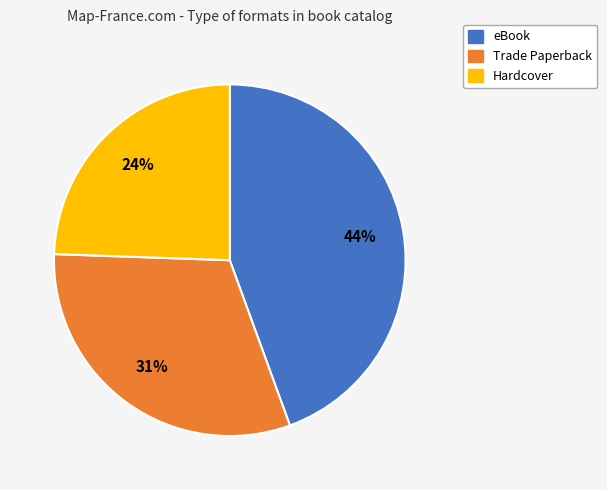

To the nearest percent, what percentage of the pie is Trade Paperback?

31%